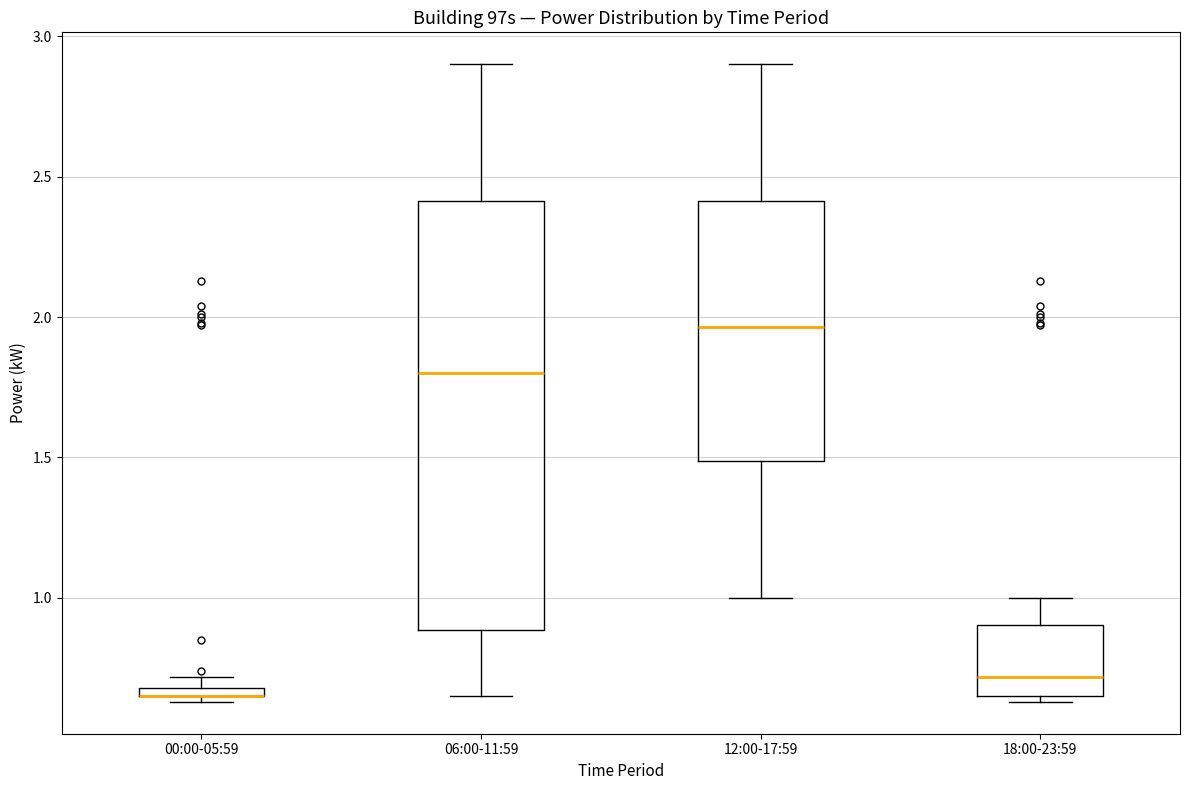

Which box is the tallest, from its lower edge to its upper edge?

06:00-11:59